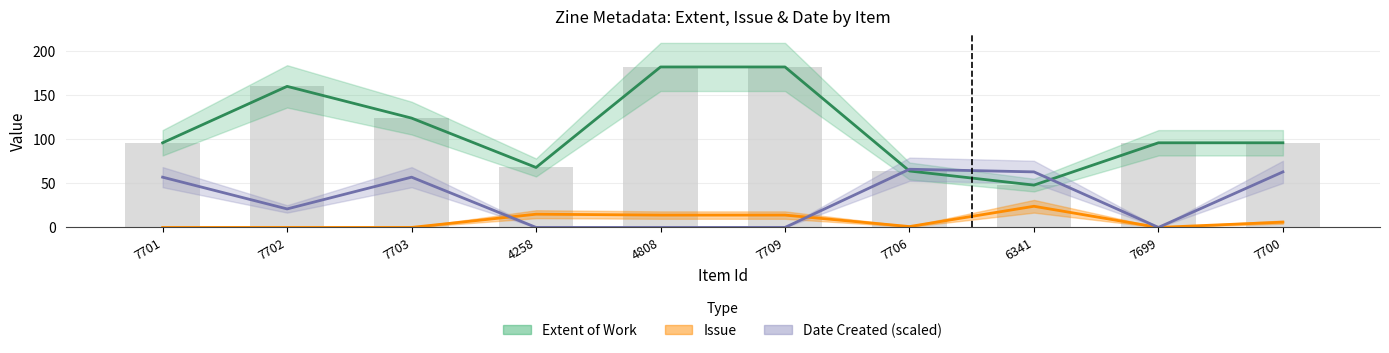

What is the approximate value of Extent of Work at 7706, to the nearest 50?

50